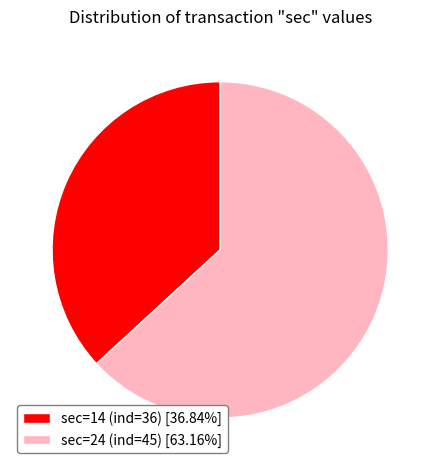

Do sec=14 (ind=36) [36.84%] and sec=24 (ind=45) [63.16%] together represent more than half of the pie?

Yes